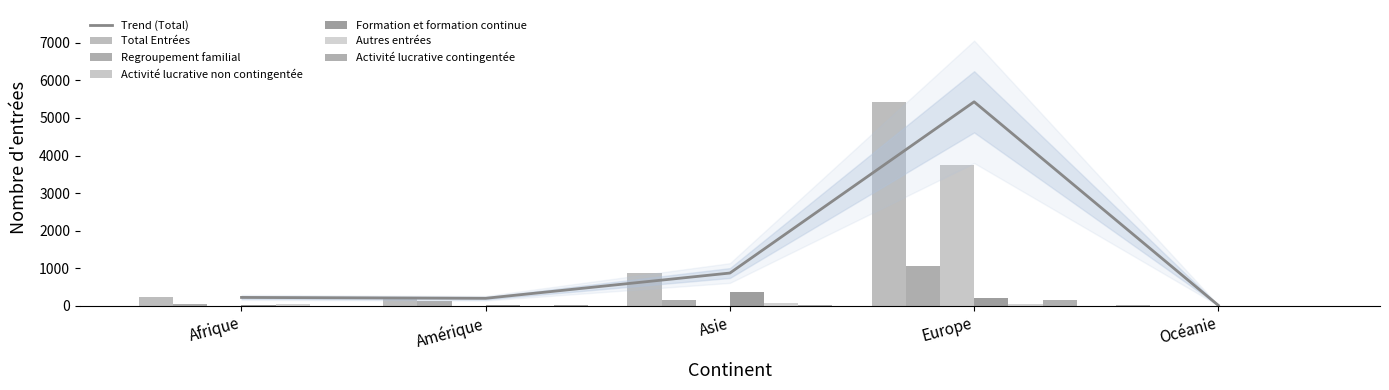

What is the spread (max minus min) of values at Amérique?

201